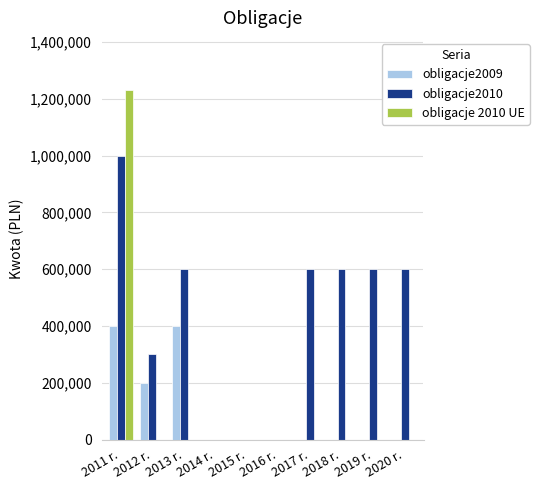

Reading left to right, what are all the values shown in this chart?

obligacje2009: 2011 r.=400000	2012 r.=200000	2013 r.=400000	2014 r.=0	2015 r.=0	2016 r.=0	2017 r.=0	2018 r.=0	2019 r.=0	2020 r.=0
obligacje2010: 2011 r.=1000000	2012 r.=300000	2013 r.=600000	2014 r.=0	2015 r.=0	2016 r.=0	2017 r.=600000	2018 r.=600000	2019 r.=600000	2020 r.=600000
obligacje 2010 UE: 2011 r.=1230000	2012 r.=0	2013 r.=0	2014 r.=0	2015 r.=0	2016 r.=0	2017 r.=0	2018 r.=0	2019 r.=0	2020 r.=0